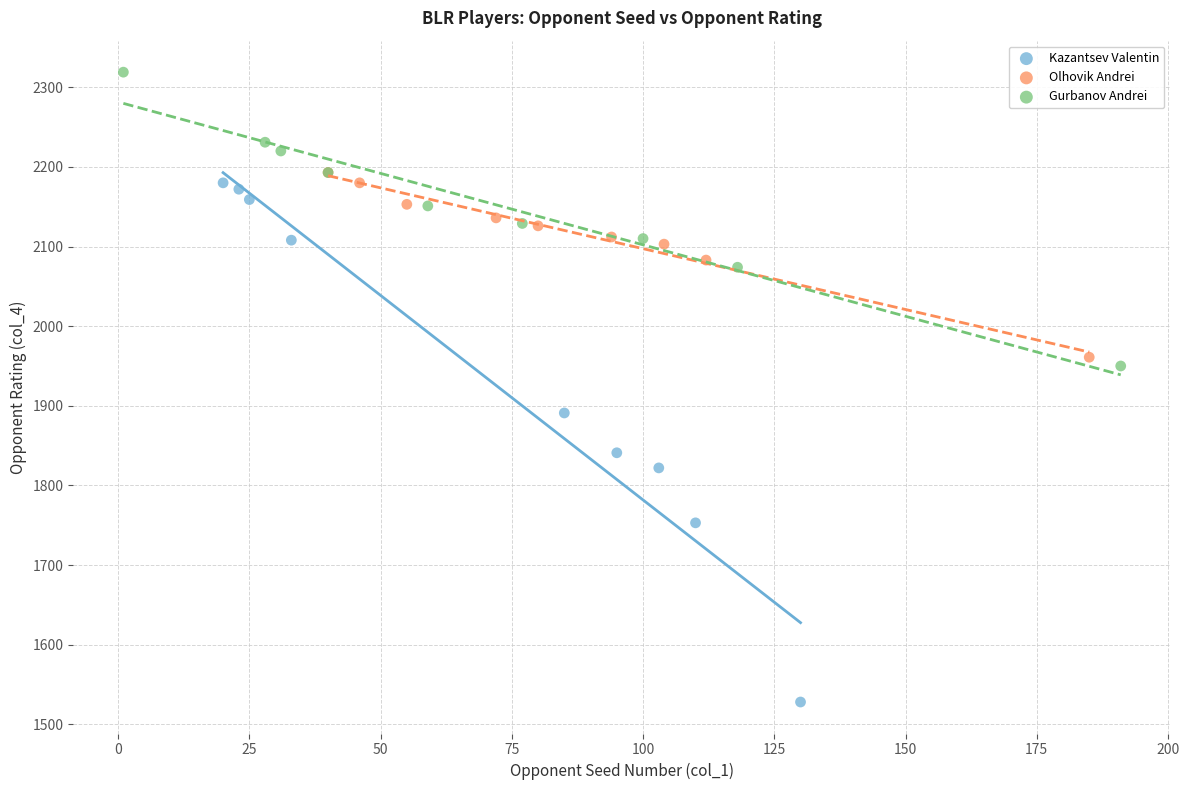

Which series contains the highest Y value?

Gurbanov Andrei